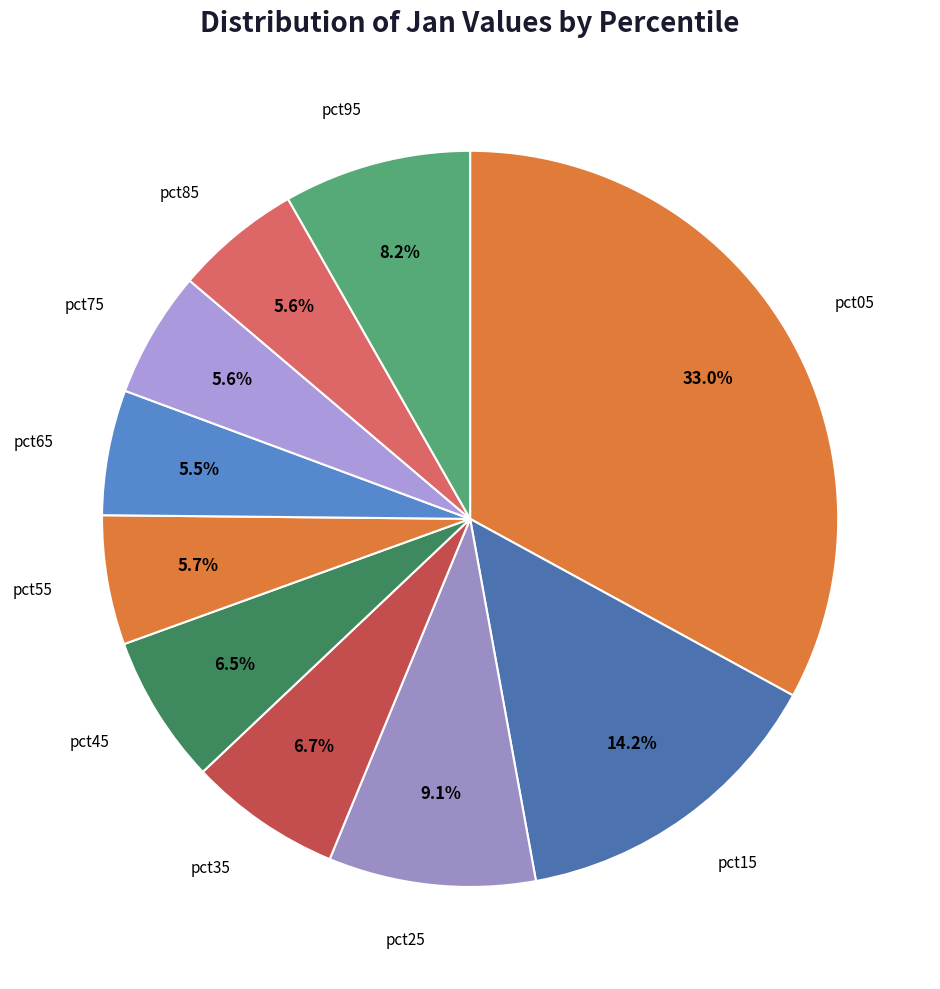

How many slices are in this pie chart?

10